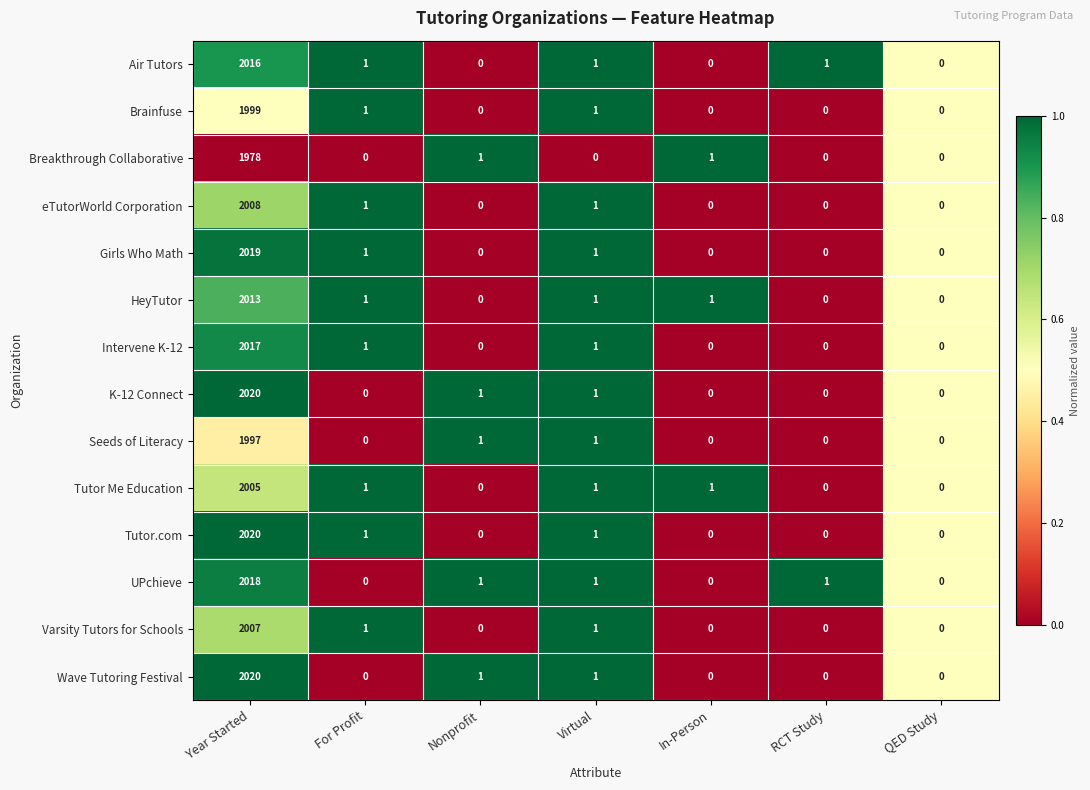

What is the difference between the maximum and minimum values in the HeyTutor series?

2013